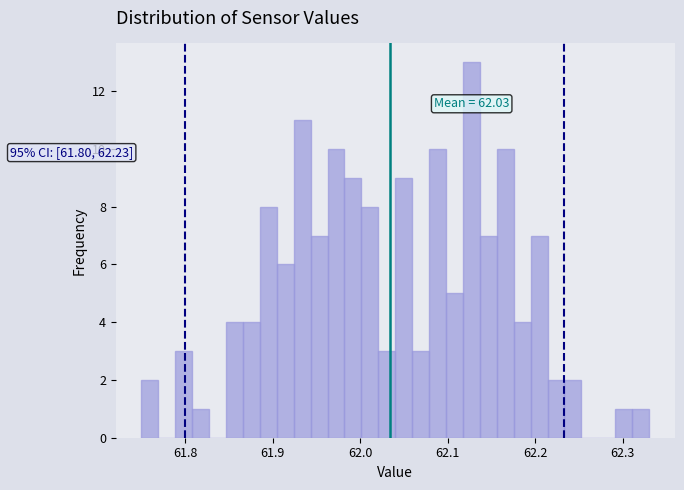

Read against the x-axis, roughly where is the centre of the tallest bar?

62.13